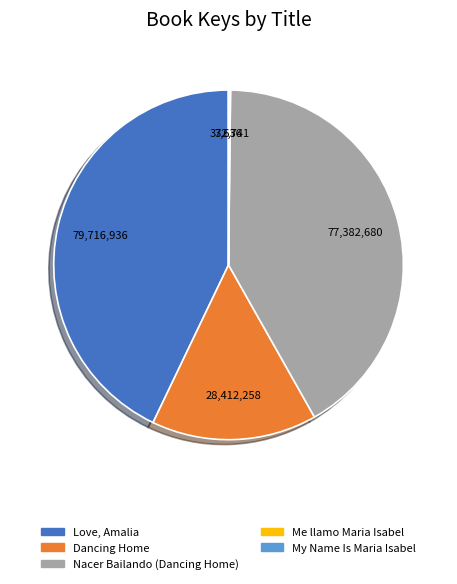

Does any single category account for the majority?

No